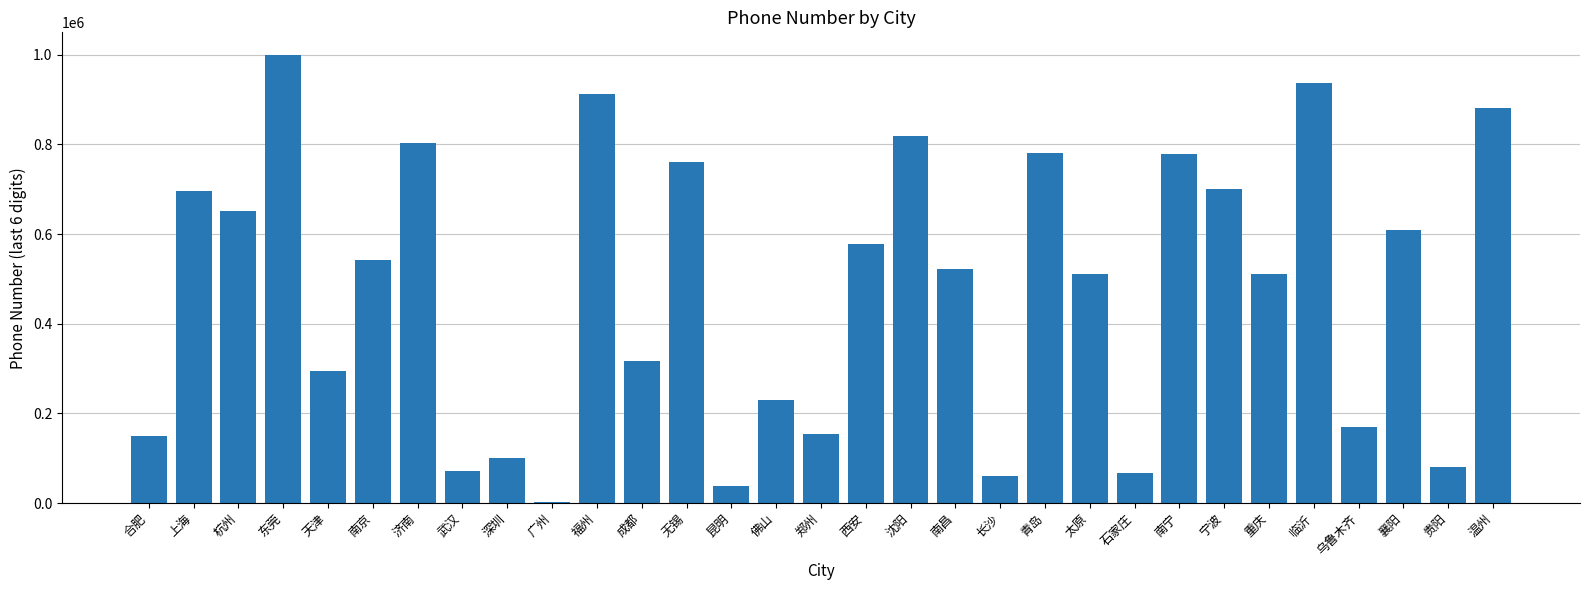

Count the number of data series in this chart.

1